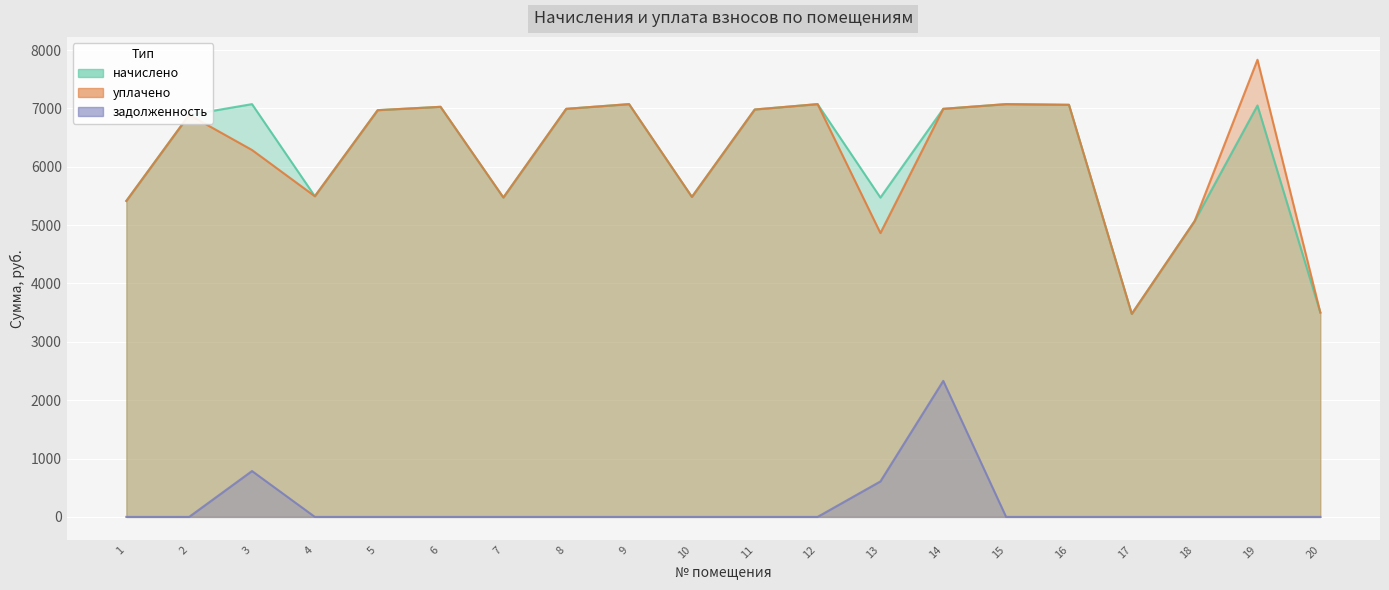

The value of задолженность at 1 is 0.0. True or false?

True